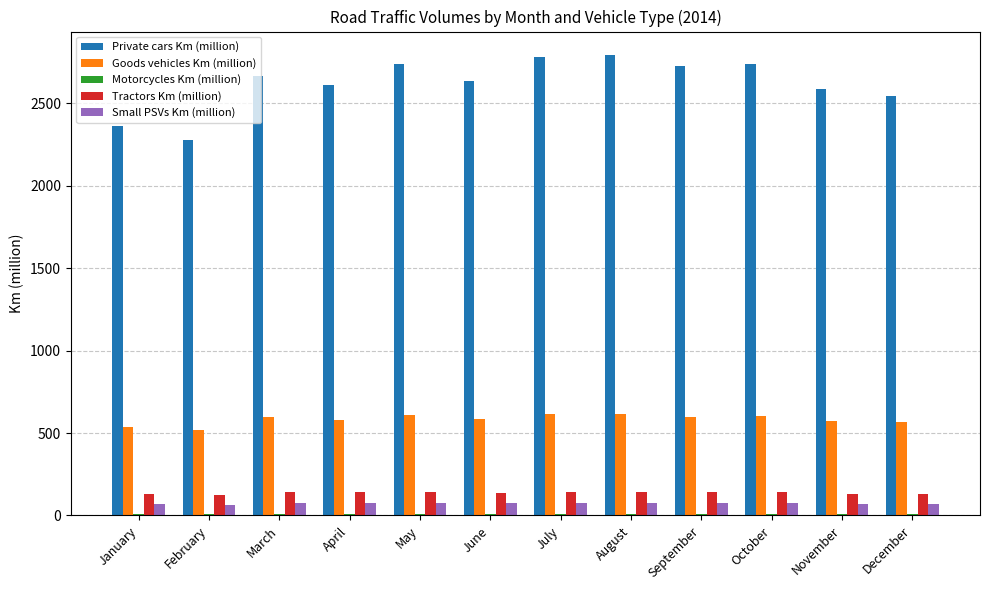

Which series has the largest total across all categories?

Private cars Km (million)